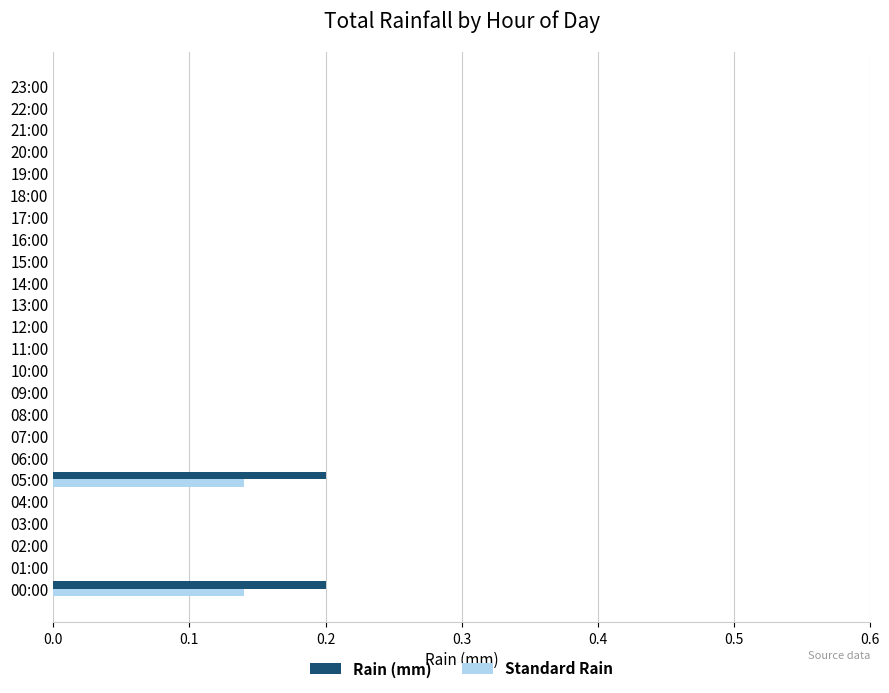

The Rain (mm) series shows -0.1 at 09:00. True or false?

False